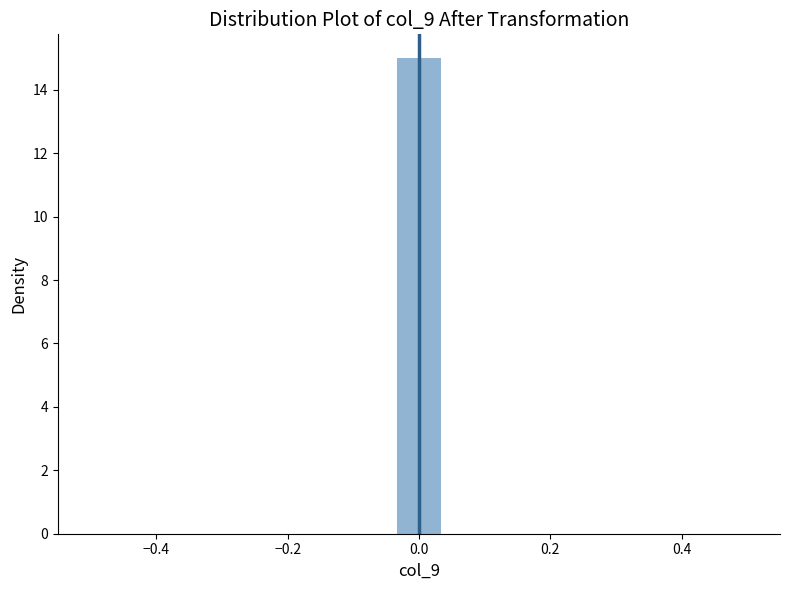

Read against the x-axis, roughly where is the centre of the tallest bar?

0.00